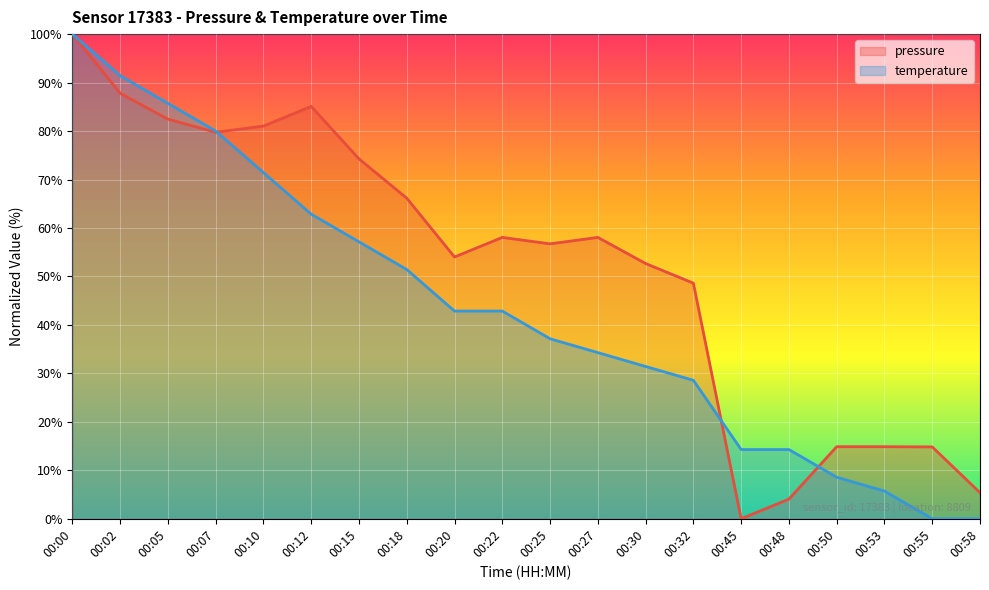

Which series has the largest total across all categories?

pressure